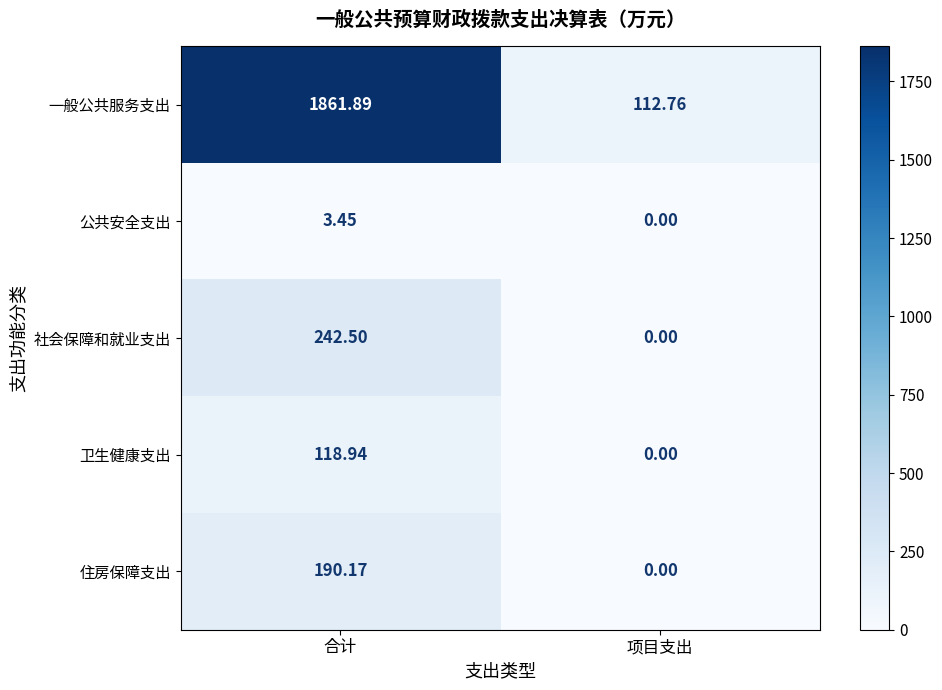

How many distinct data groups are displayed?

5